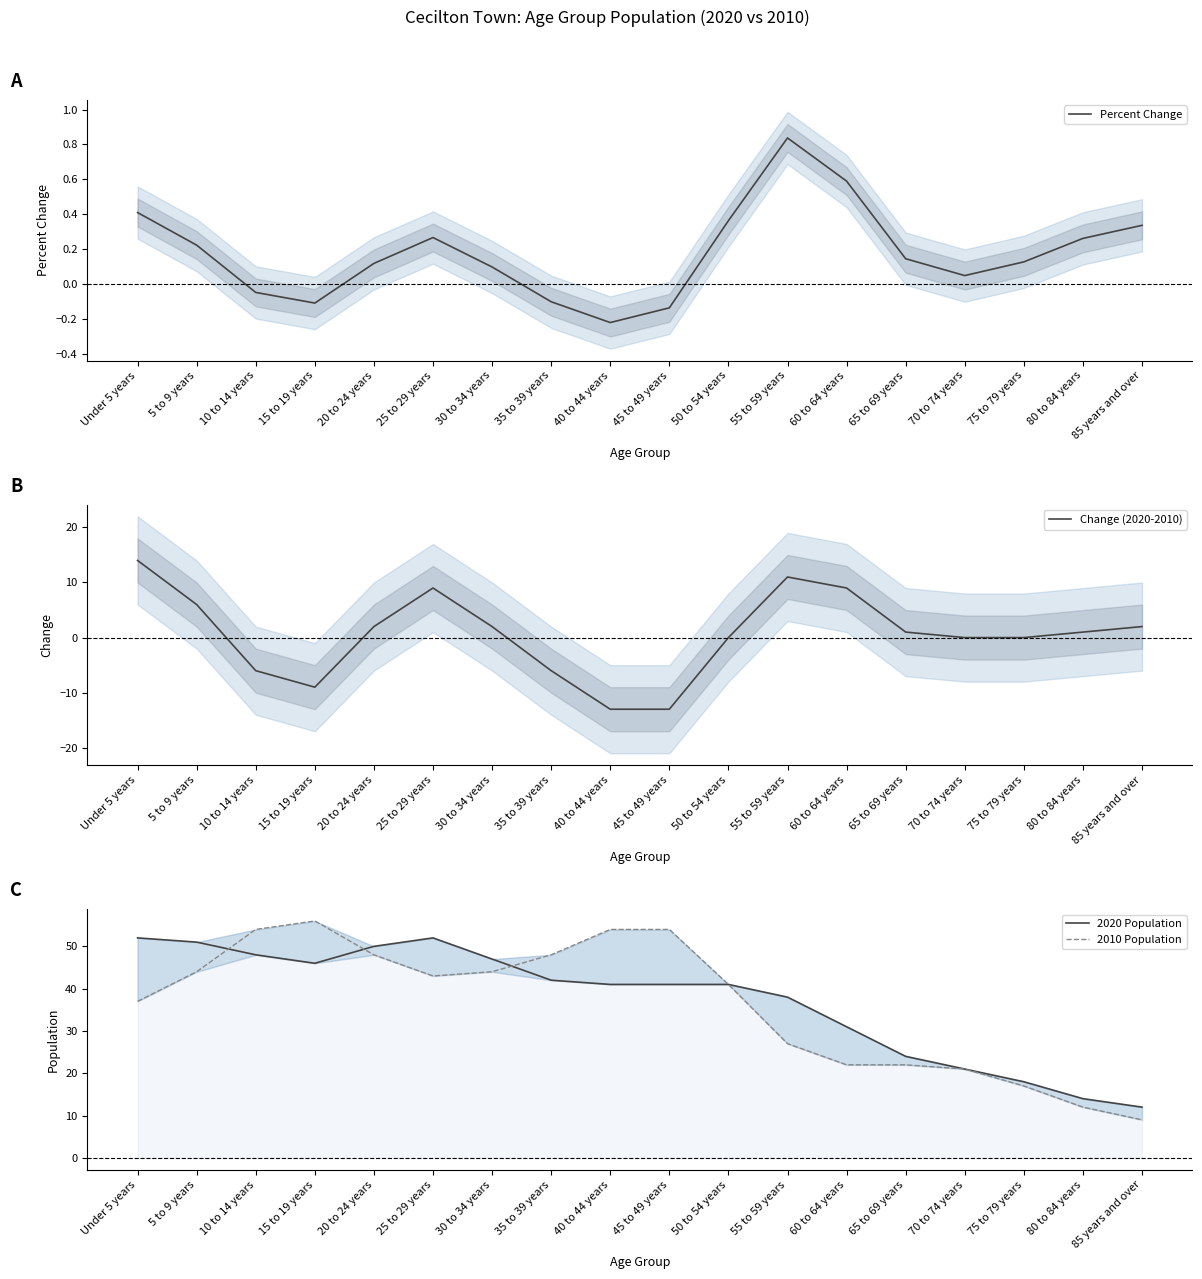

Reading left to right, extract all data points from this chart.

Percent Change: 0.4	0.2	-0.0	-0.1	0.1	0.3	0.1	-0.1	-0.2	-0.1	0.4	0.8	0.6	0.1	0.0	0.1	0.3	0.3
Change (2020-2010): 14.0	6.0	-6.0	-9.0	2.0	9.0	2.0	-6.0	-13.0	-13.0	0.0	11.0	9.0	1.0	0.0	0.0	1.0	2.0
2020 Population: 52.0	51.0	48.0	46.0	50.0	52.0	47.0	42.0	41.0	41.0	41.0	38.0	31.0	24.0	21.0	18.0	14.0	12.0
2010 Population: 37.0	44.0	54.0	56.0	48.0	43.0	44.0	48.0	54.0	54.0	41.0	27.0	22.0	22.0	21.0	17.0	12.0	9.0